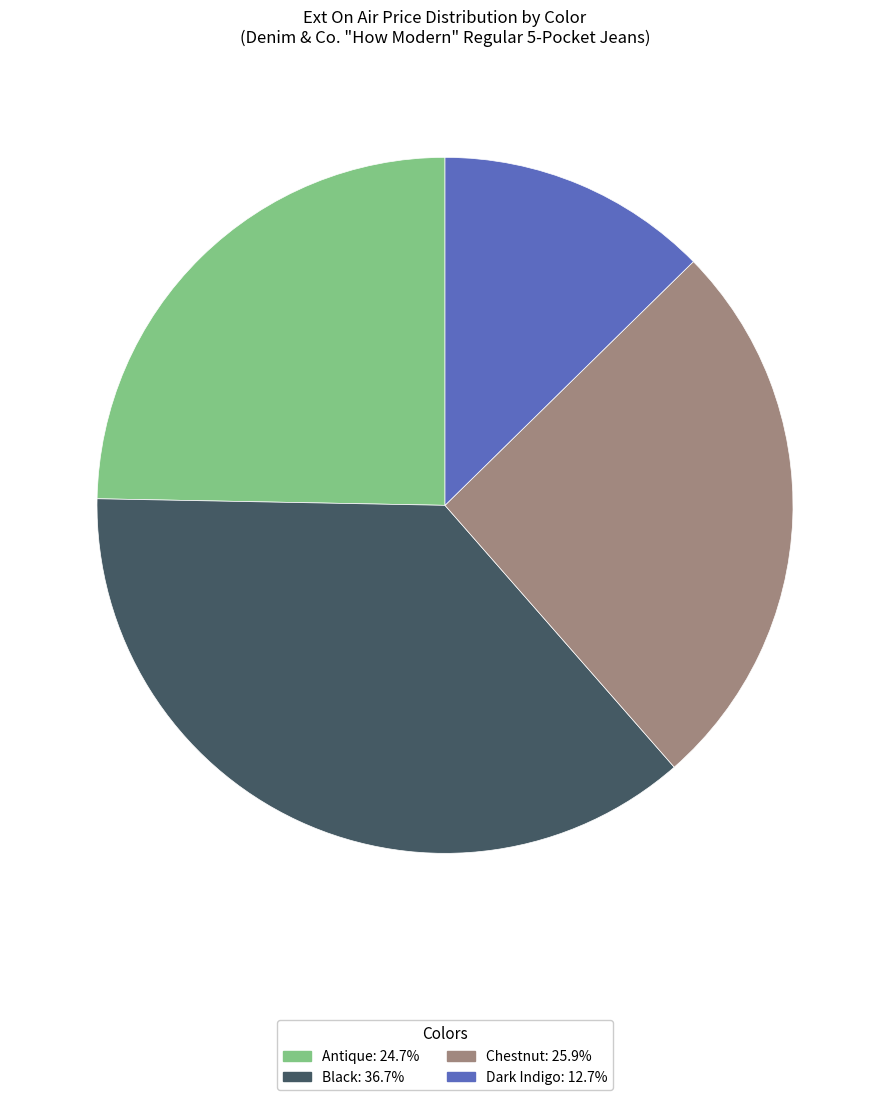

Is there a majority slice in this chart?

No